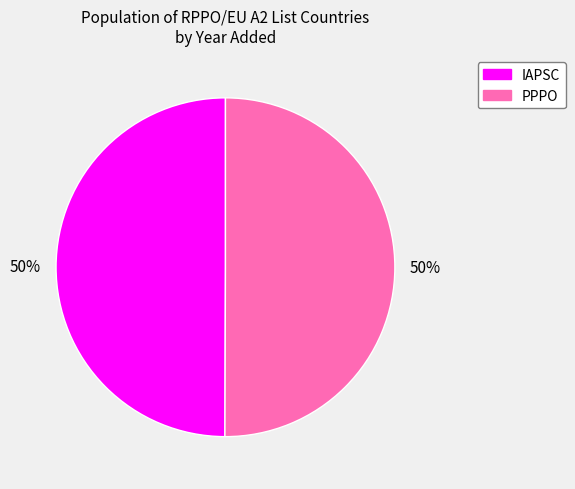

What percentage is the IAPSC slice, to the nearest percent?

50%